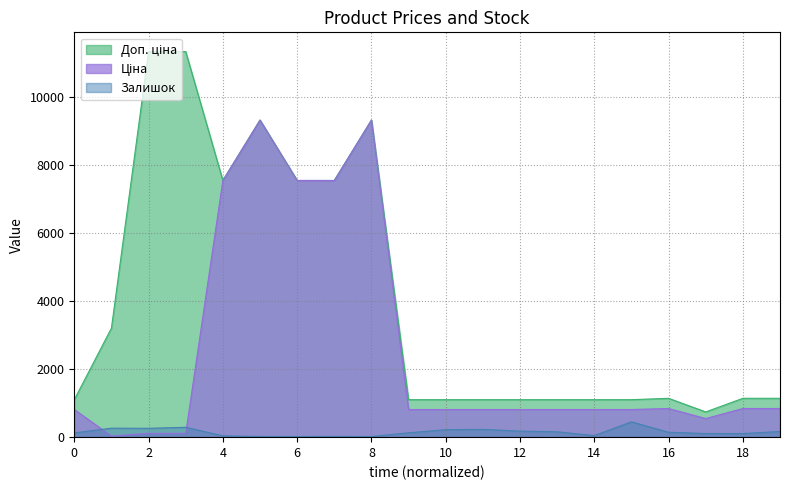

What is the greatest value displayed?

11334.0